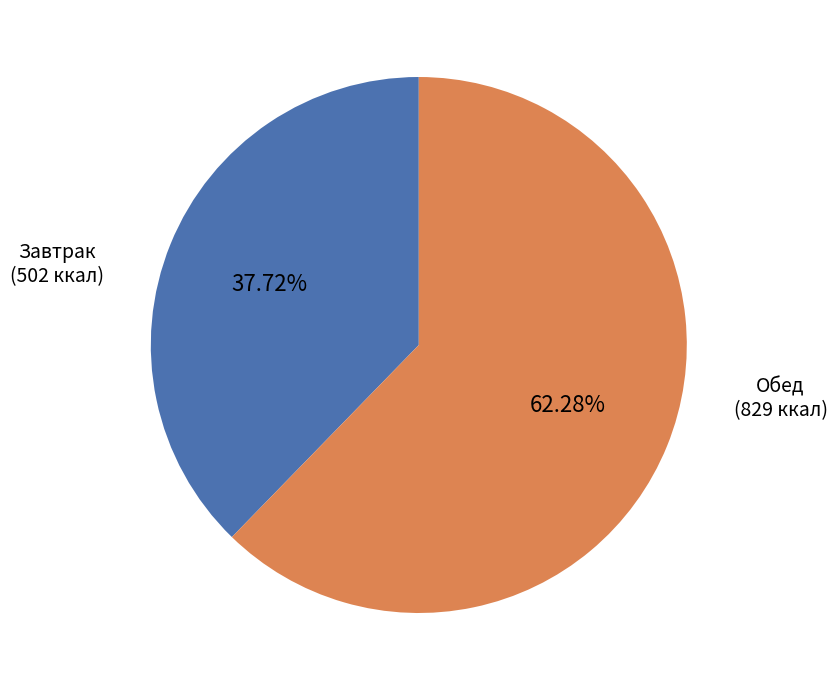

Is there any slice that represents more than half of the pie?

Yes